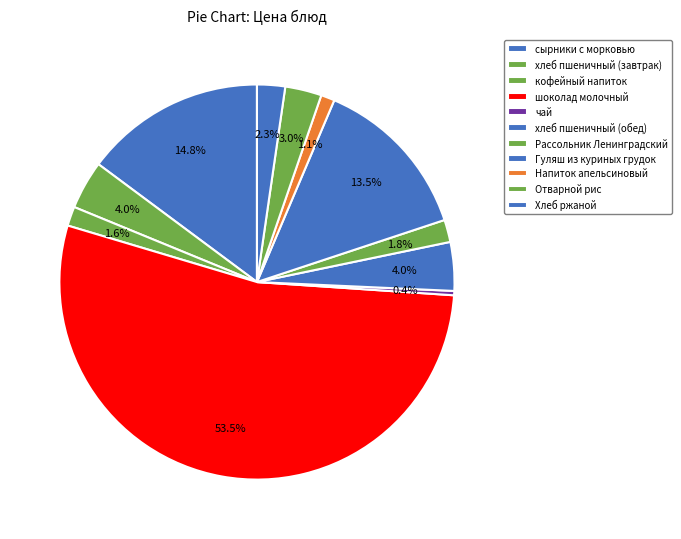

Between Отварной рис and чай, which is larger?

Отварной рис